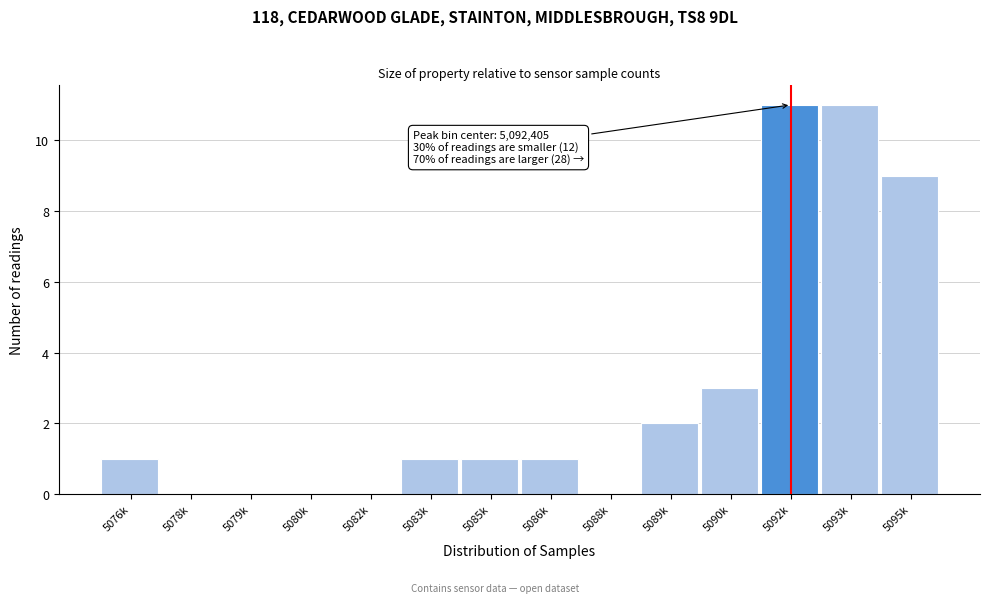

Reading left to right, extract all data points from this chart.

5076k=1	5078k=0	5079k=0	5080k=0	5082k=0	5083k=1	5085k=1	5086k=1	5088k=0	5089k=2	5090k=3	5092k=11	5093k=11	5095k=9